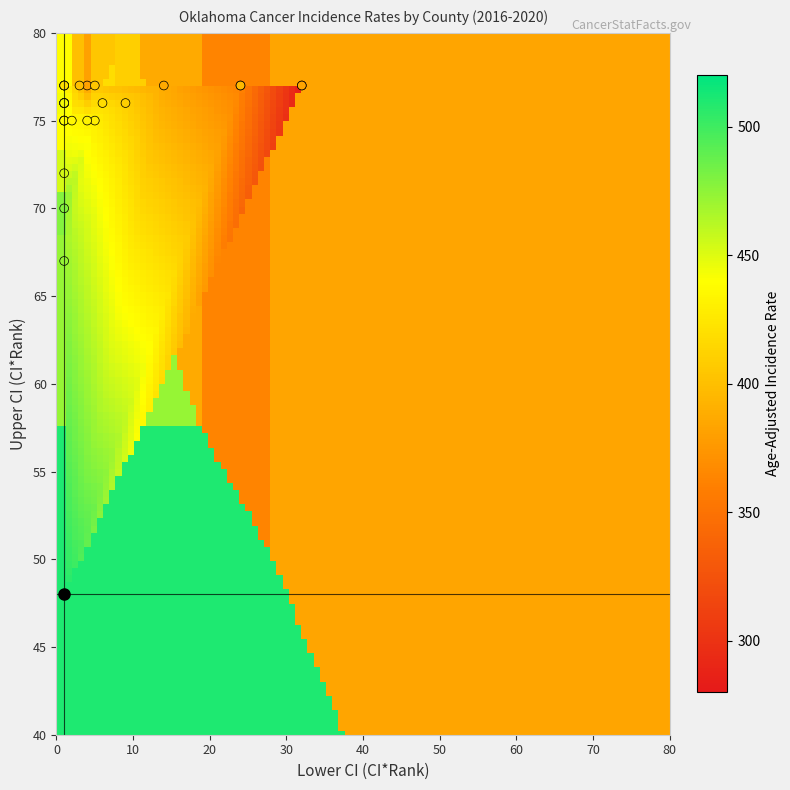

What Y value in the scatter plot is closest to 62?

67